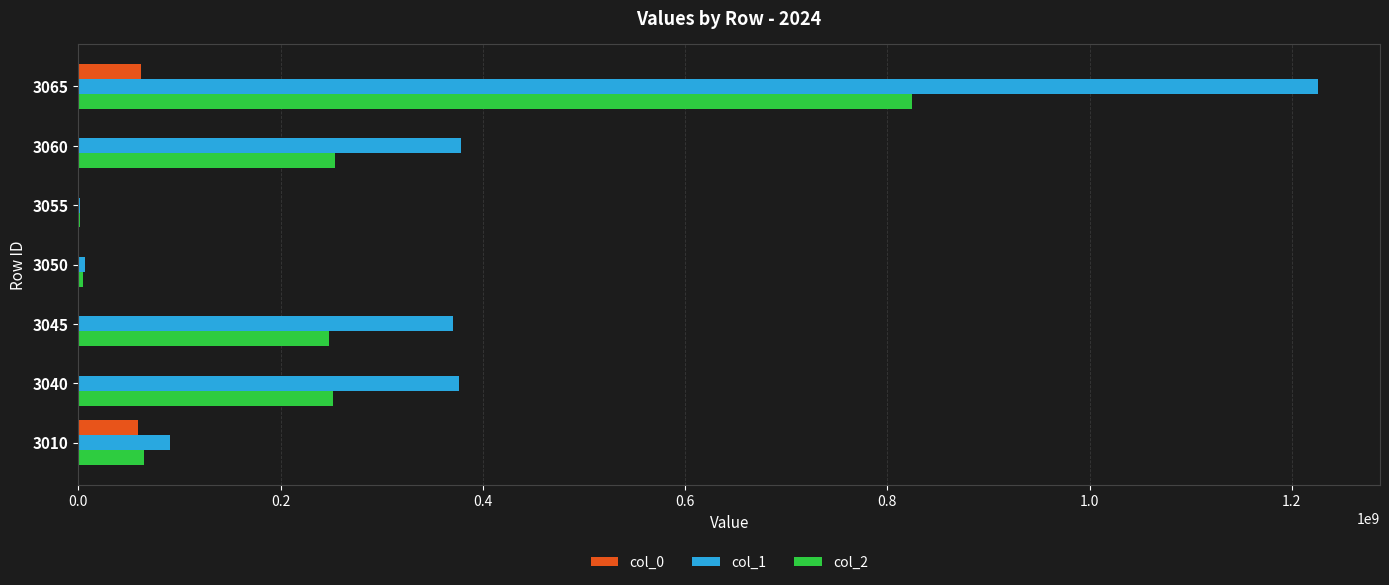

At which category is the sum across all series the highest?

3065